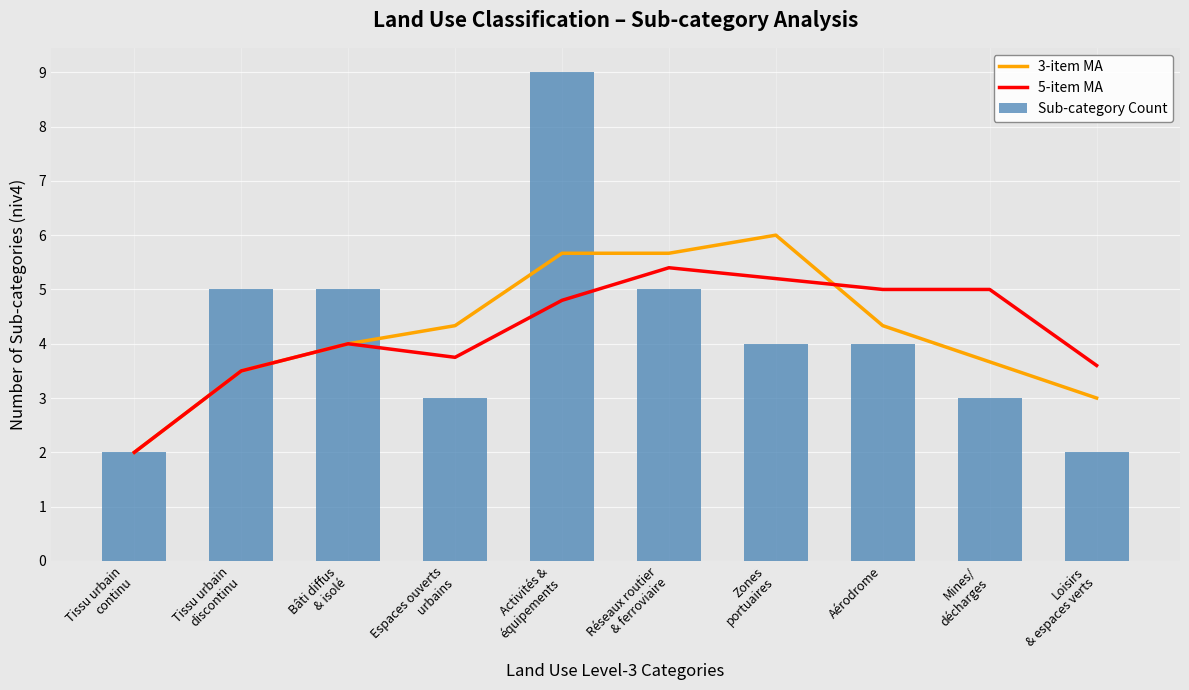

Between Activités &
équipements and Aérodrome, which series saw the biggest shift?

Sub-category Count